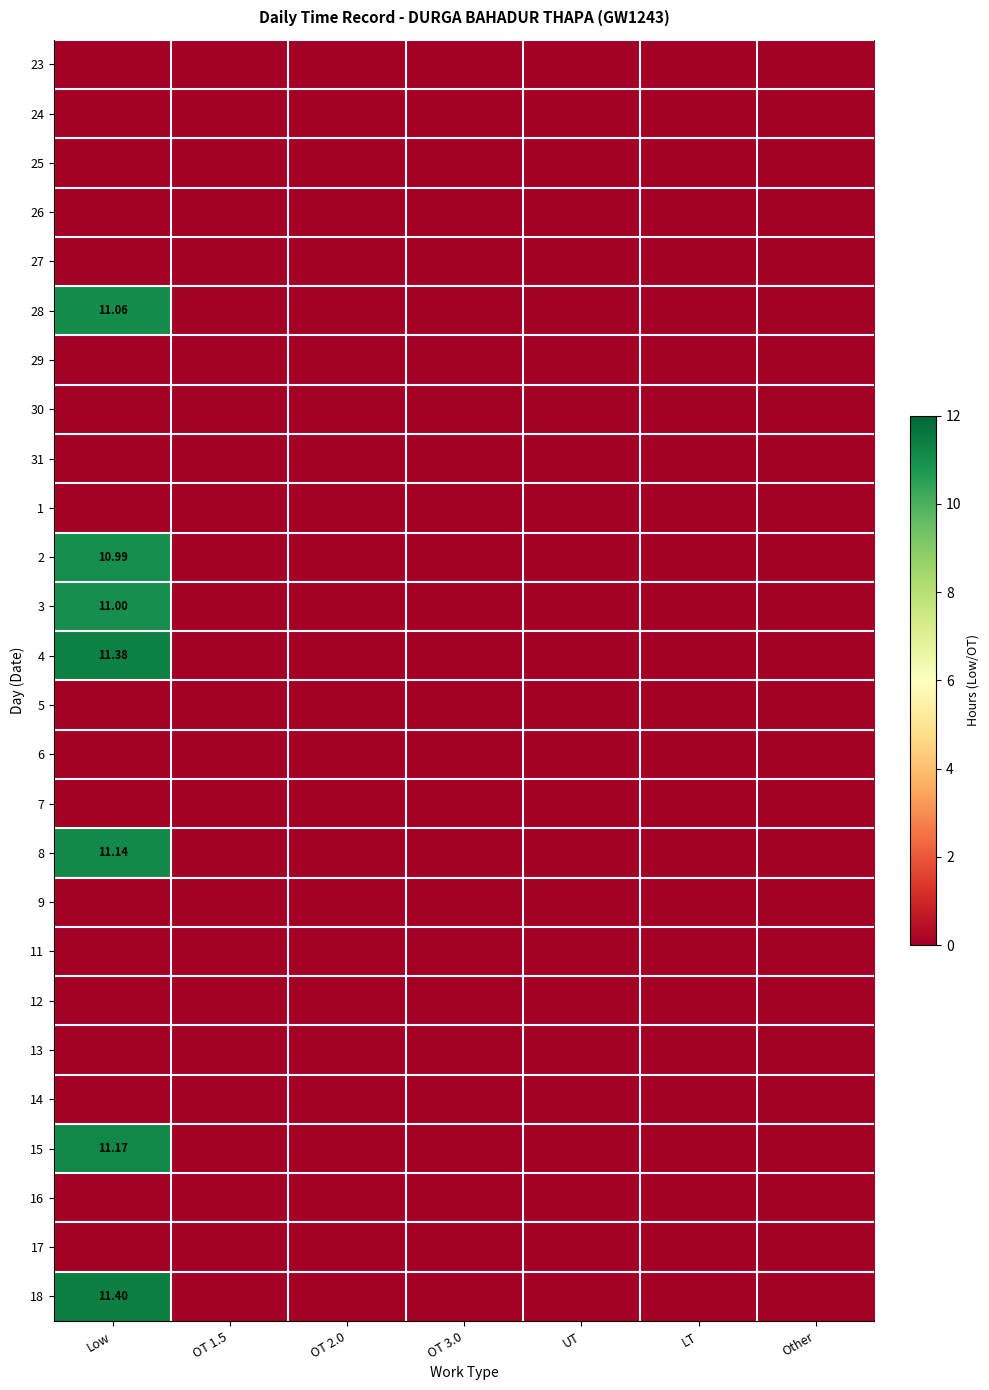

What is the average value of the 8 series?

1.6